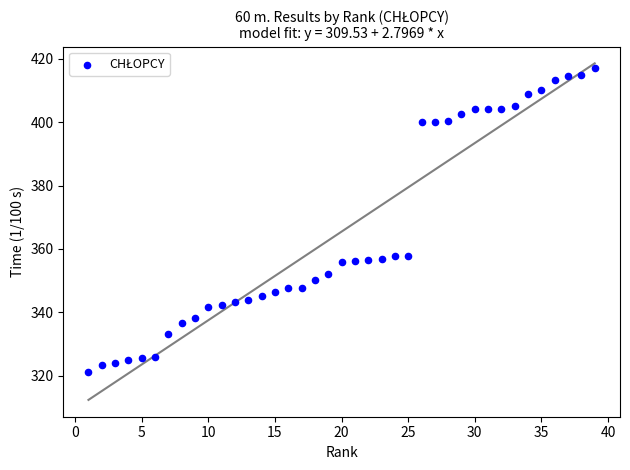

What is the range of X values (max minus min)?

38.0